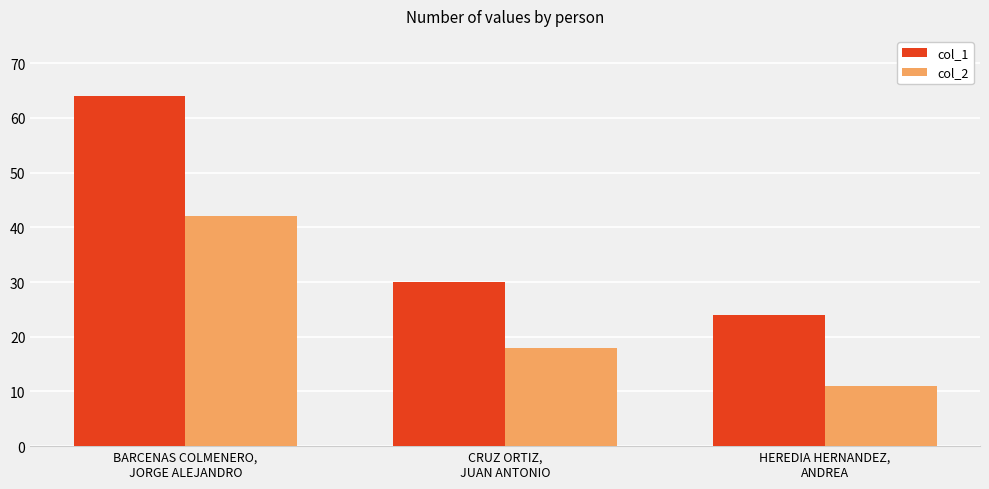

At which label does col_1 reach its minimum?

HEREDIA HERNANDEZ,
ANDREA